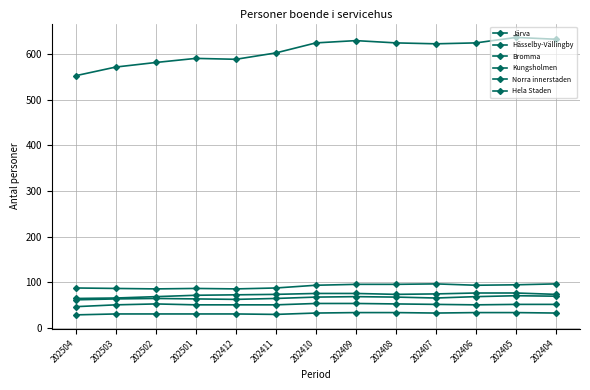

What is the sum of the Norra innerstaden values at 202410 and 202408?

134